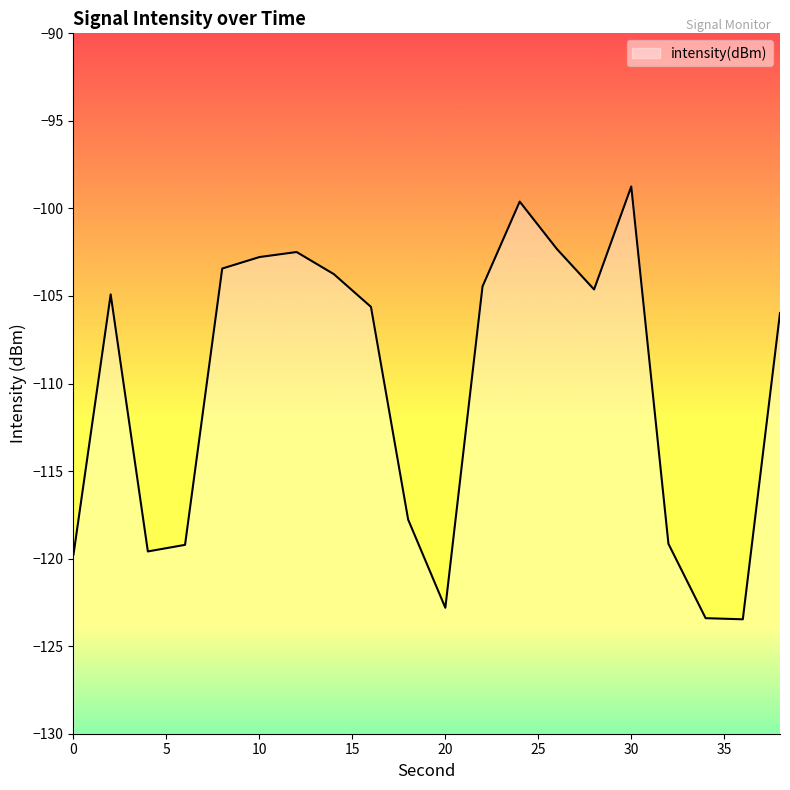

How many categories are shown in the chart?

20